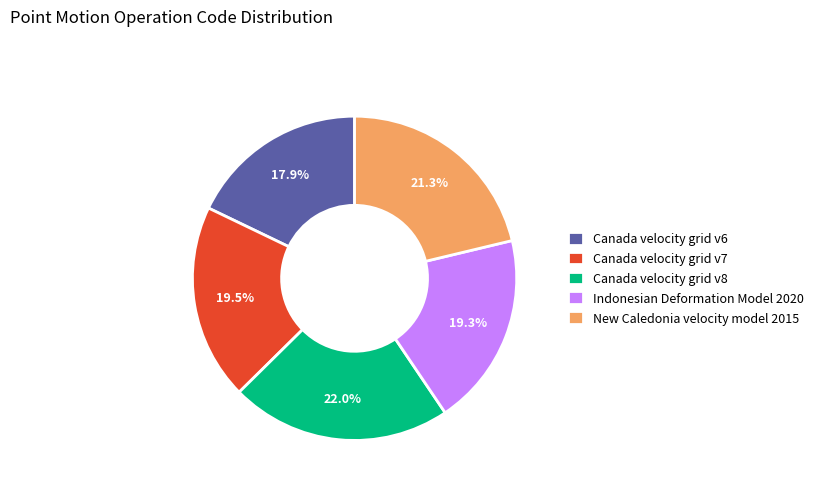

Count the number of slices in the pie.

5